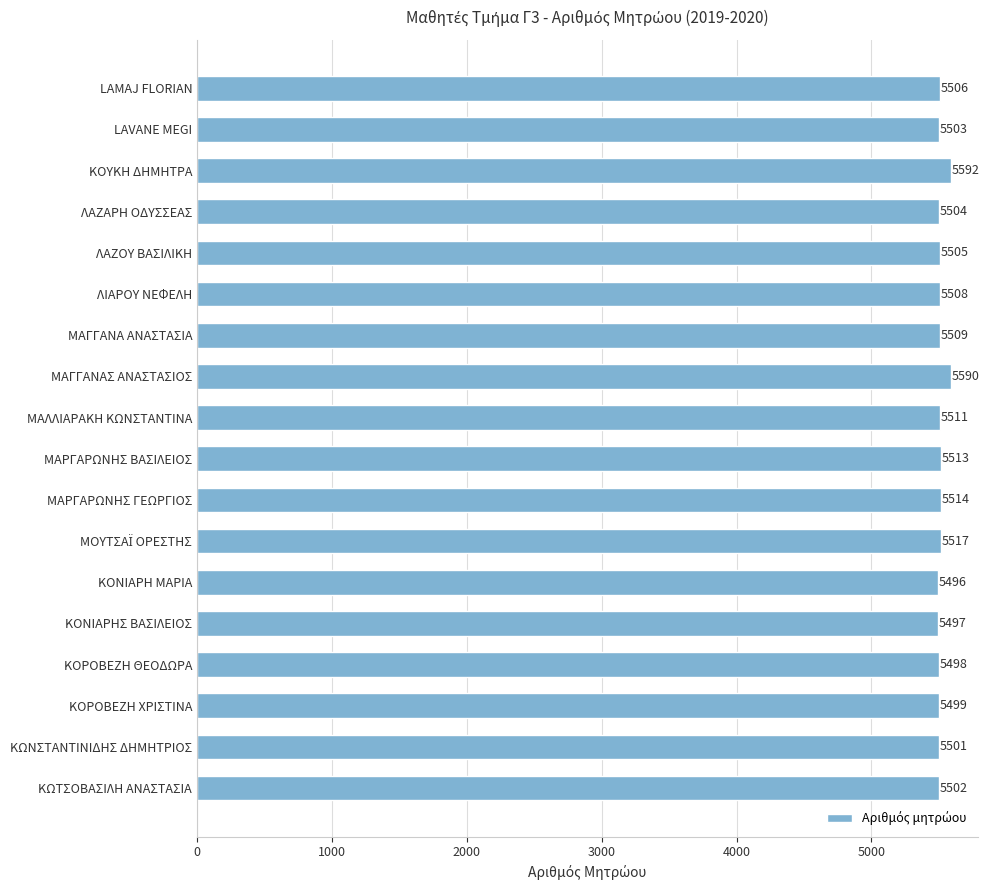

Reading top to bottom, what are all the values shown in this chart?

5506	5503	5592	5504	5505	5508	5509	5590	5511	5513	5514	5517	5496	5497	5498	5499	5501	5502